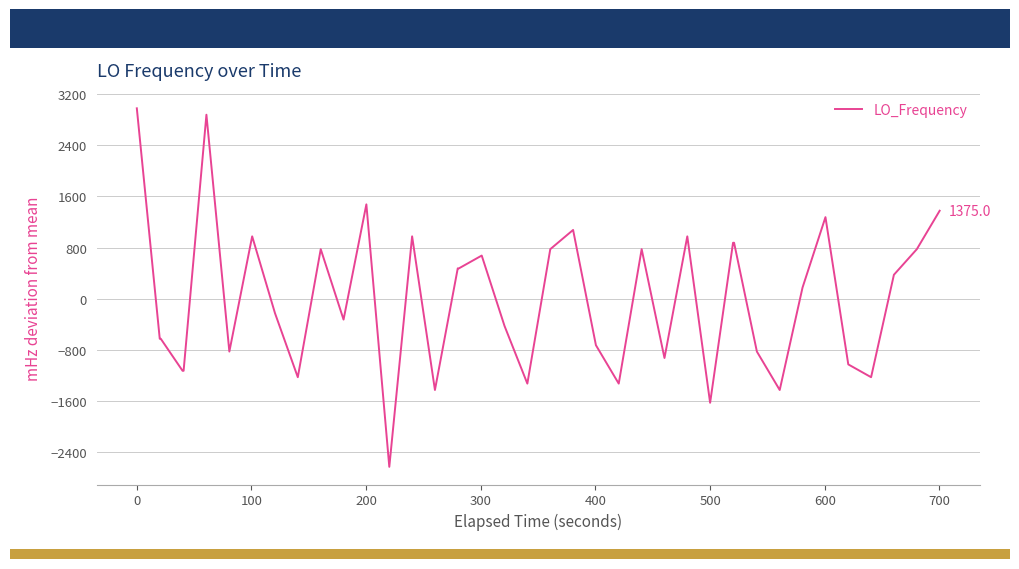

What is the difference between the maximum and minimum values?

5600.0